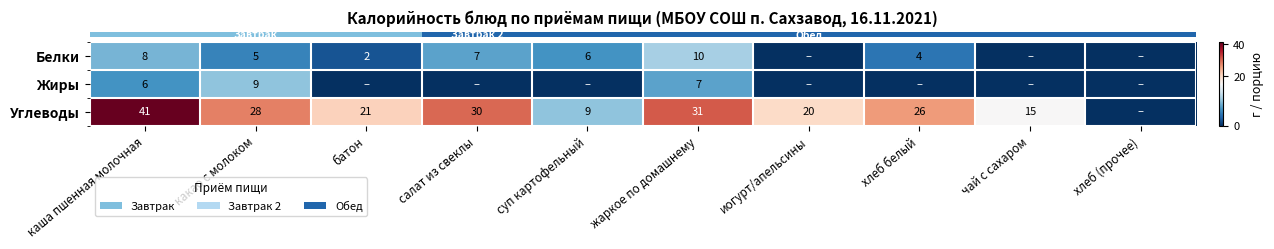

The row_2 series shows 17 at хлеб (прочее). True or false?

False